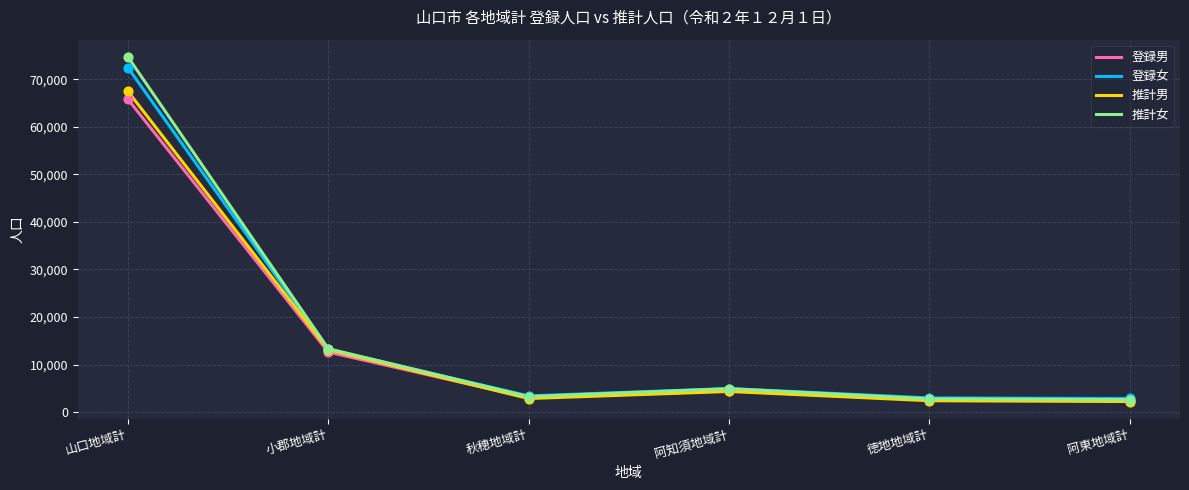

What is the spread (max minus min) of values at 阿知須地域計?

617